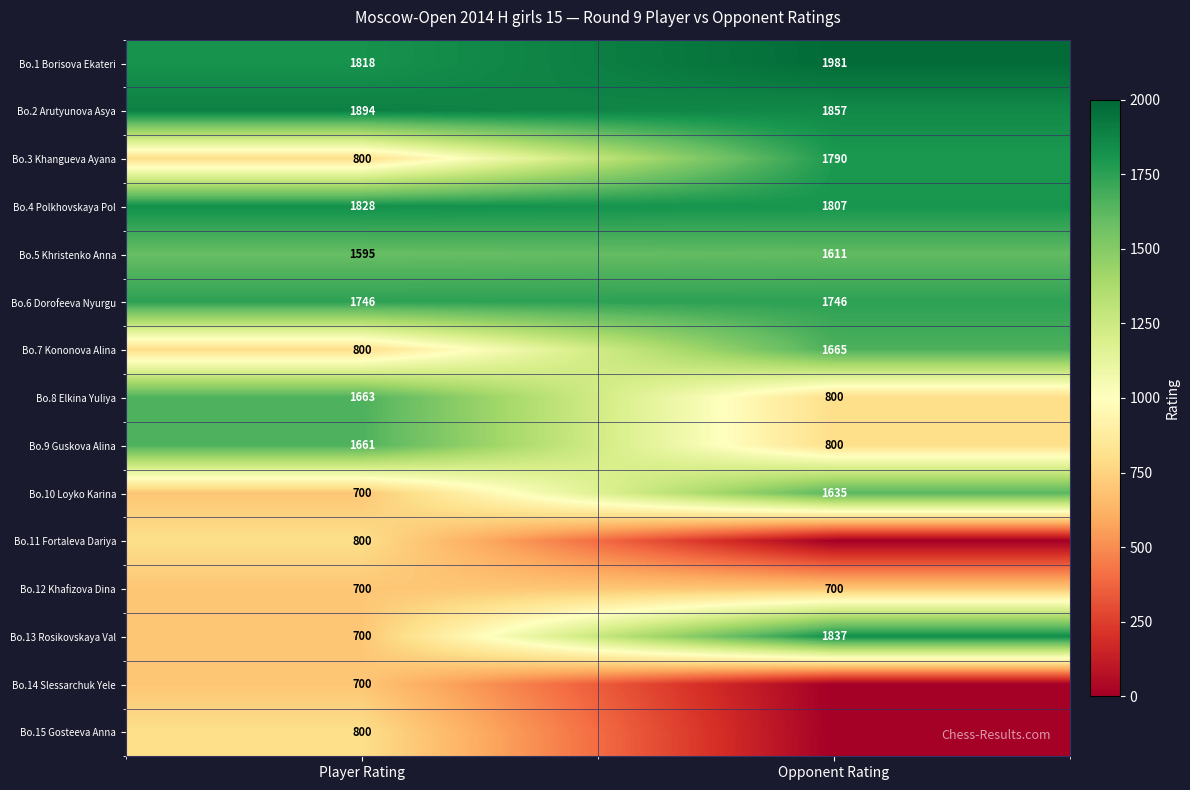

What is the difference between the highest and lowest values at Opponent Rating?

1981